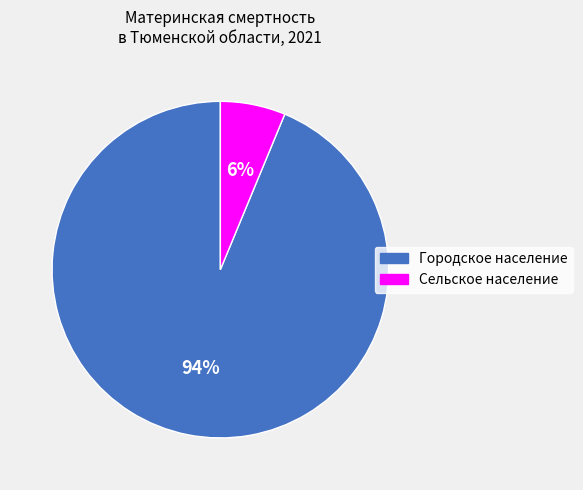

Combined, do Городское население and Сельское население account for over 50%?

Yes